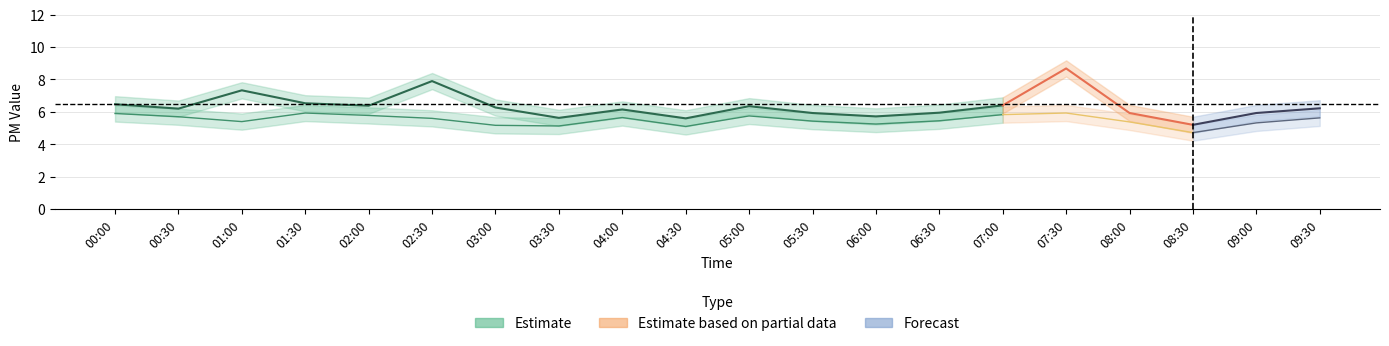

How many lines are shown in the chart?

6